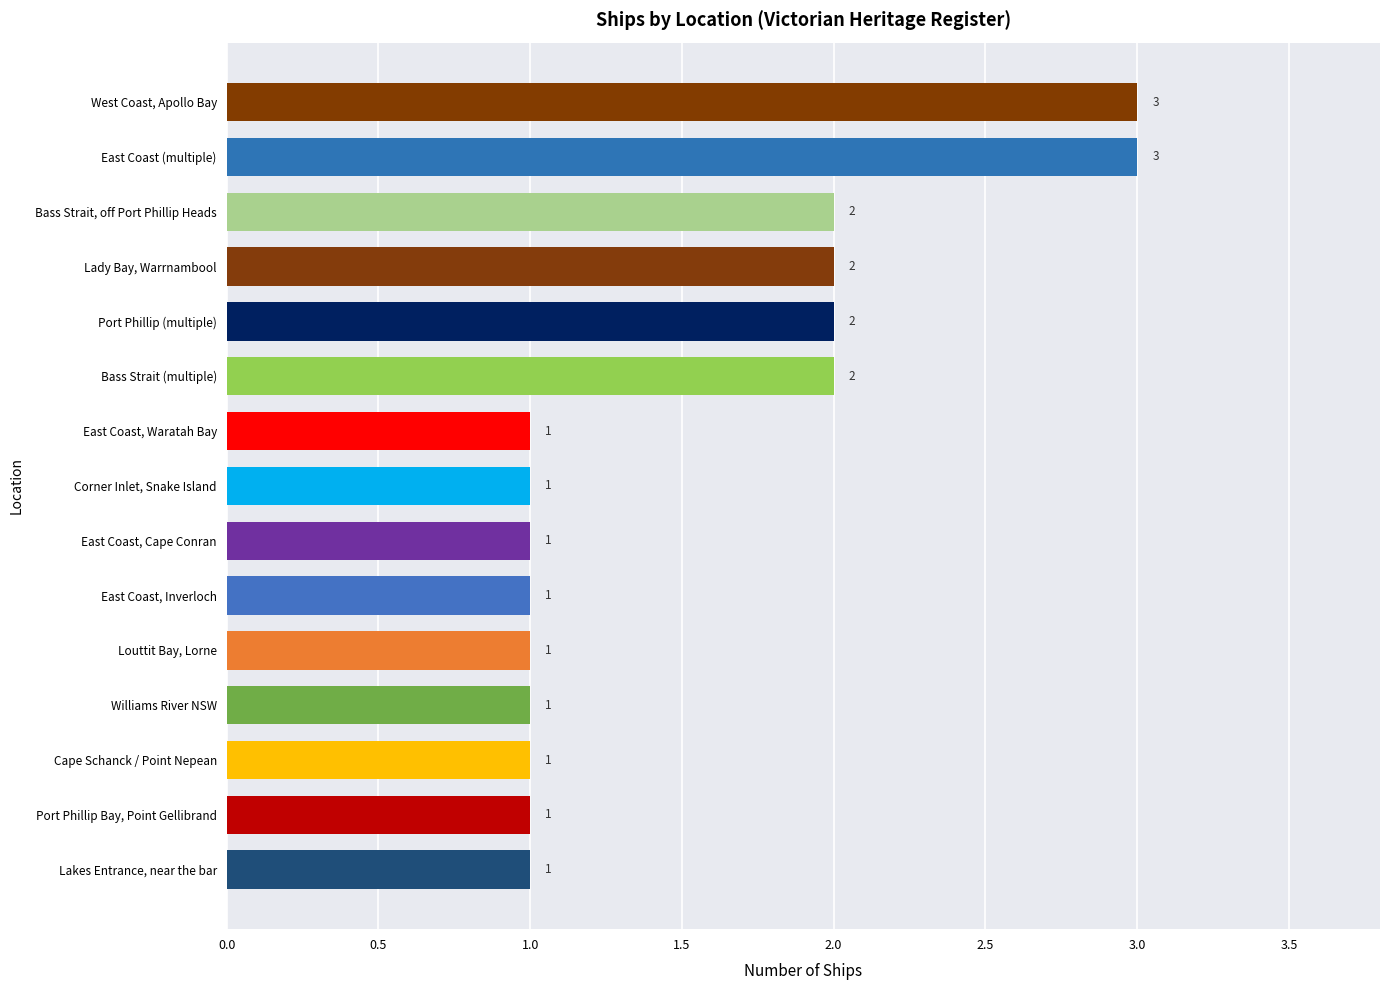

Is it true that the value at Port Phillip (multiple) is 2?

True